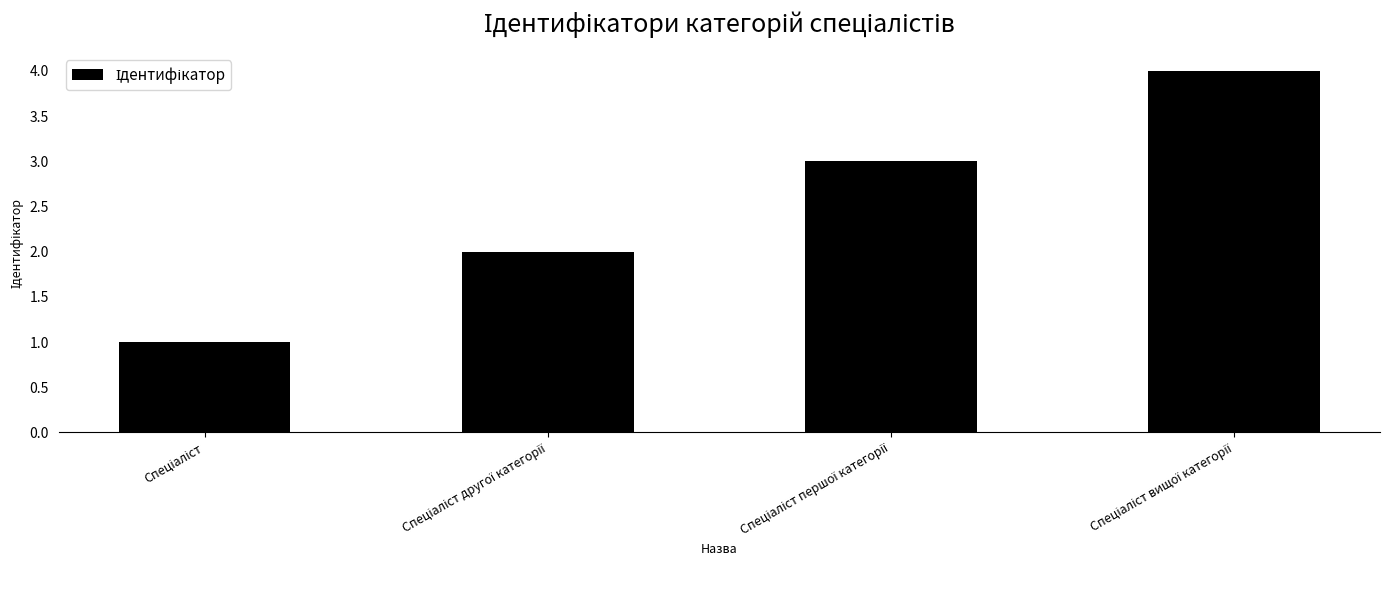

What is the difference between the second highest and second lowest values?

1